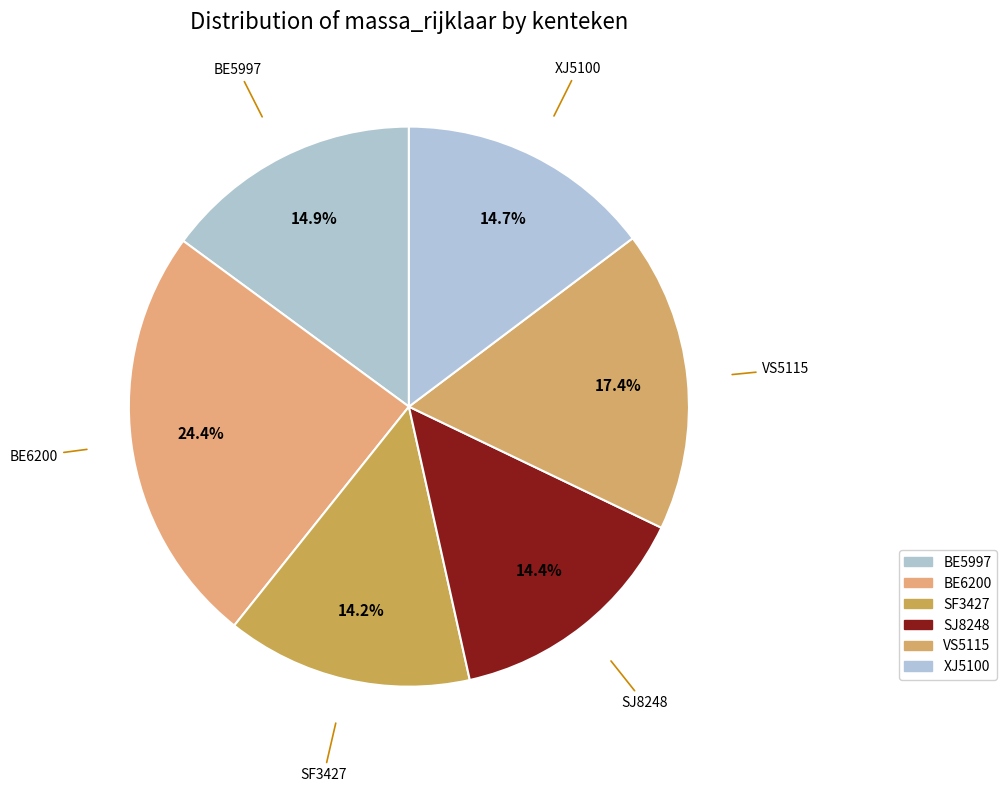

What is the largest slice in the pie chart?

BE6200